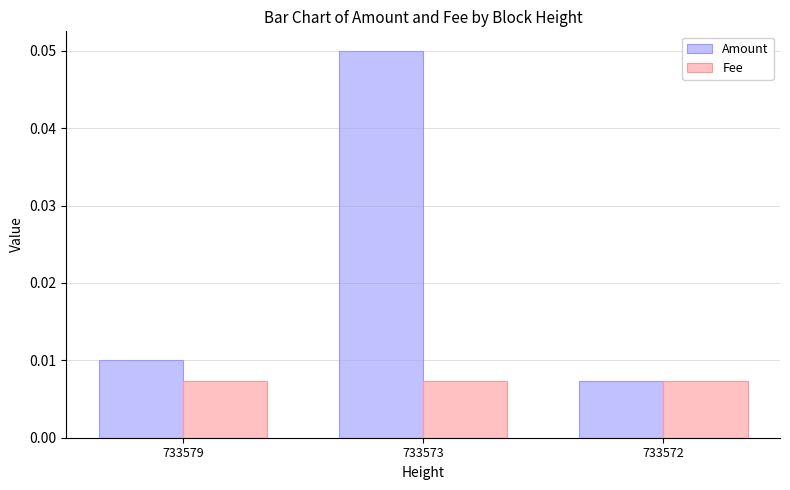

At 733579, list the series in order from smallest to largest.

Fee, Amount